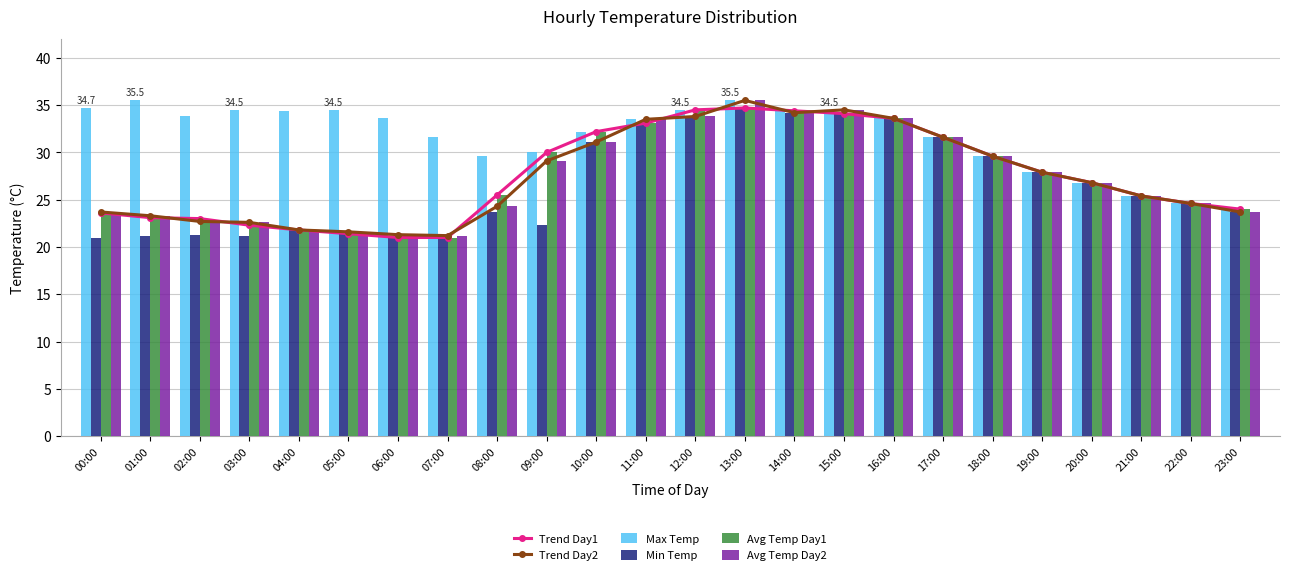

Which category has the highest value in the Avg Temp Day1 series?

13:00